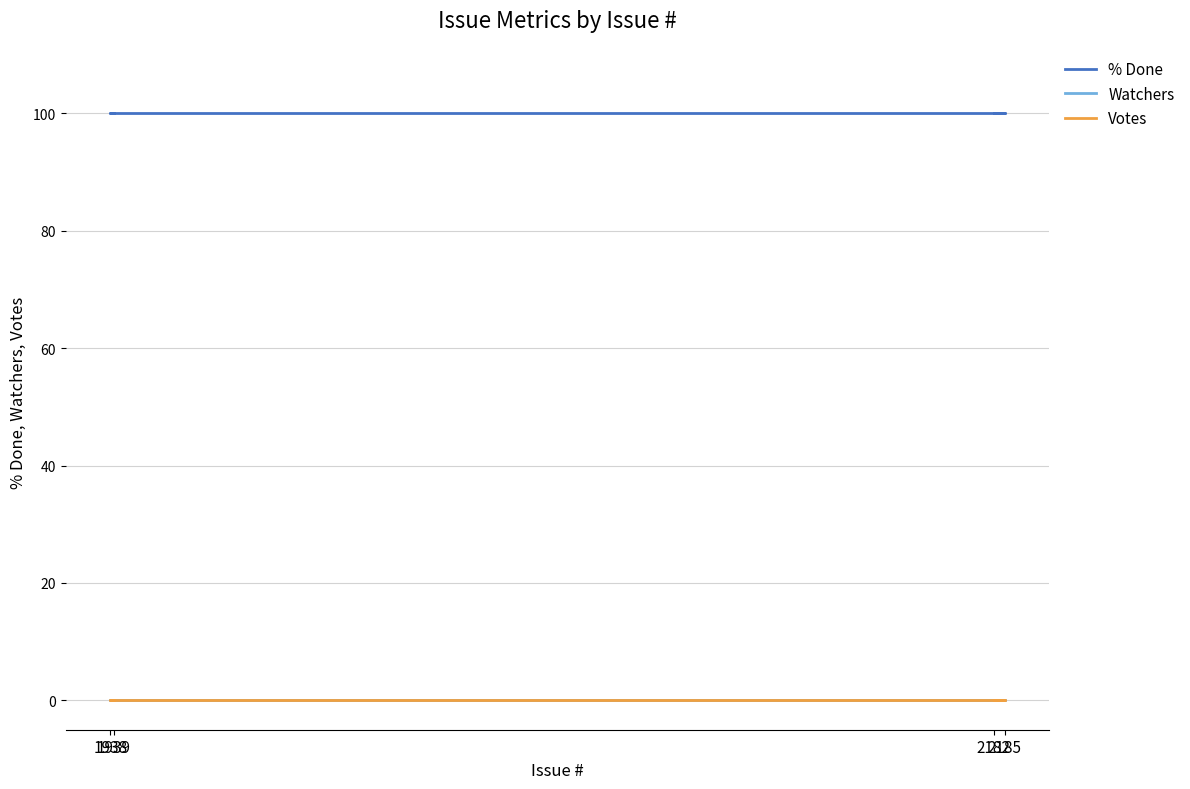

How many categories are shown in the chart?

4